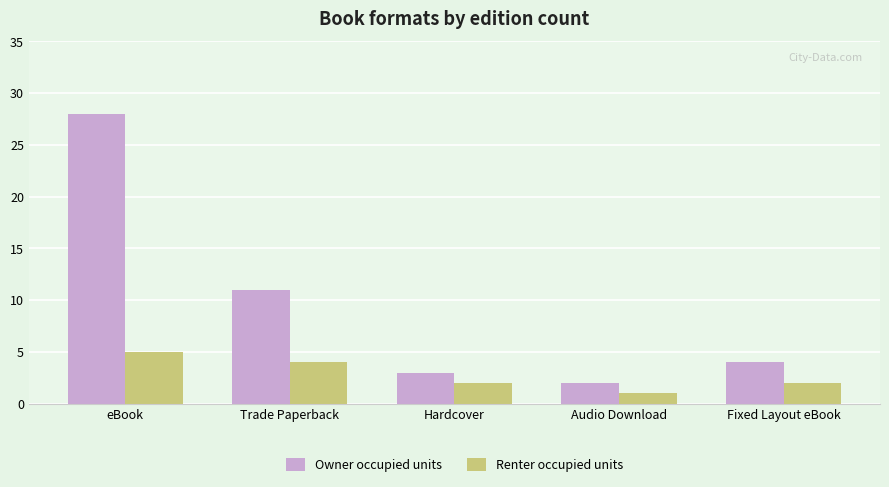

What is the label of the 5th bar from the left?

Fixed Layout eBook